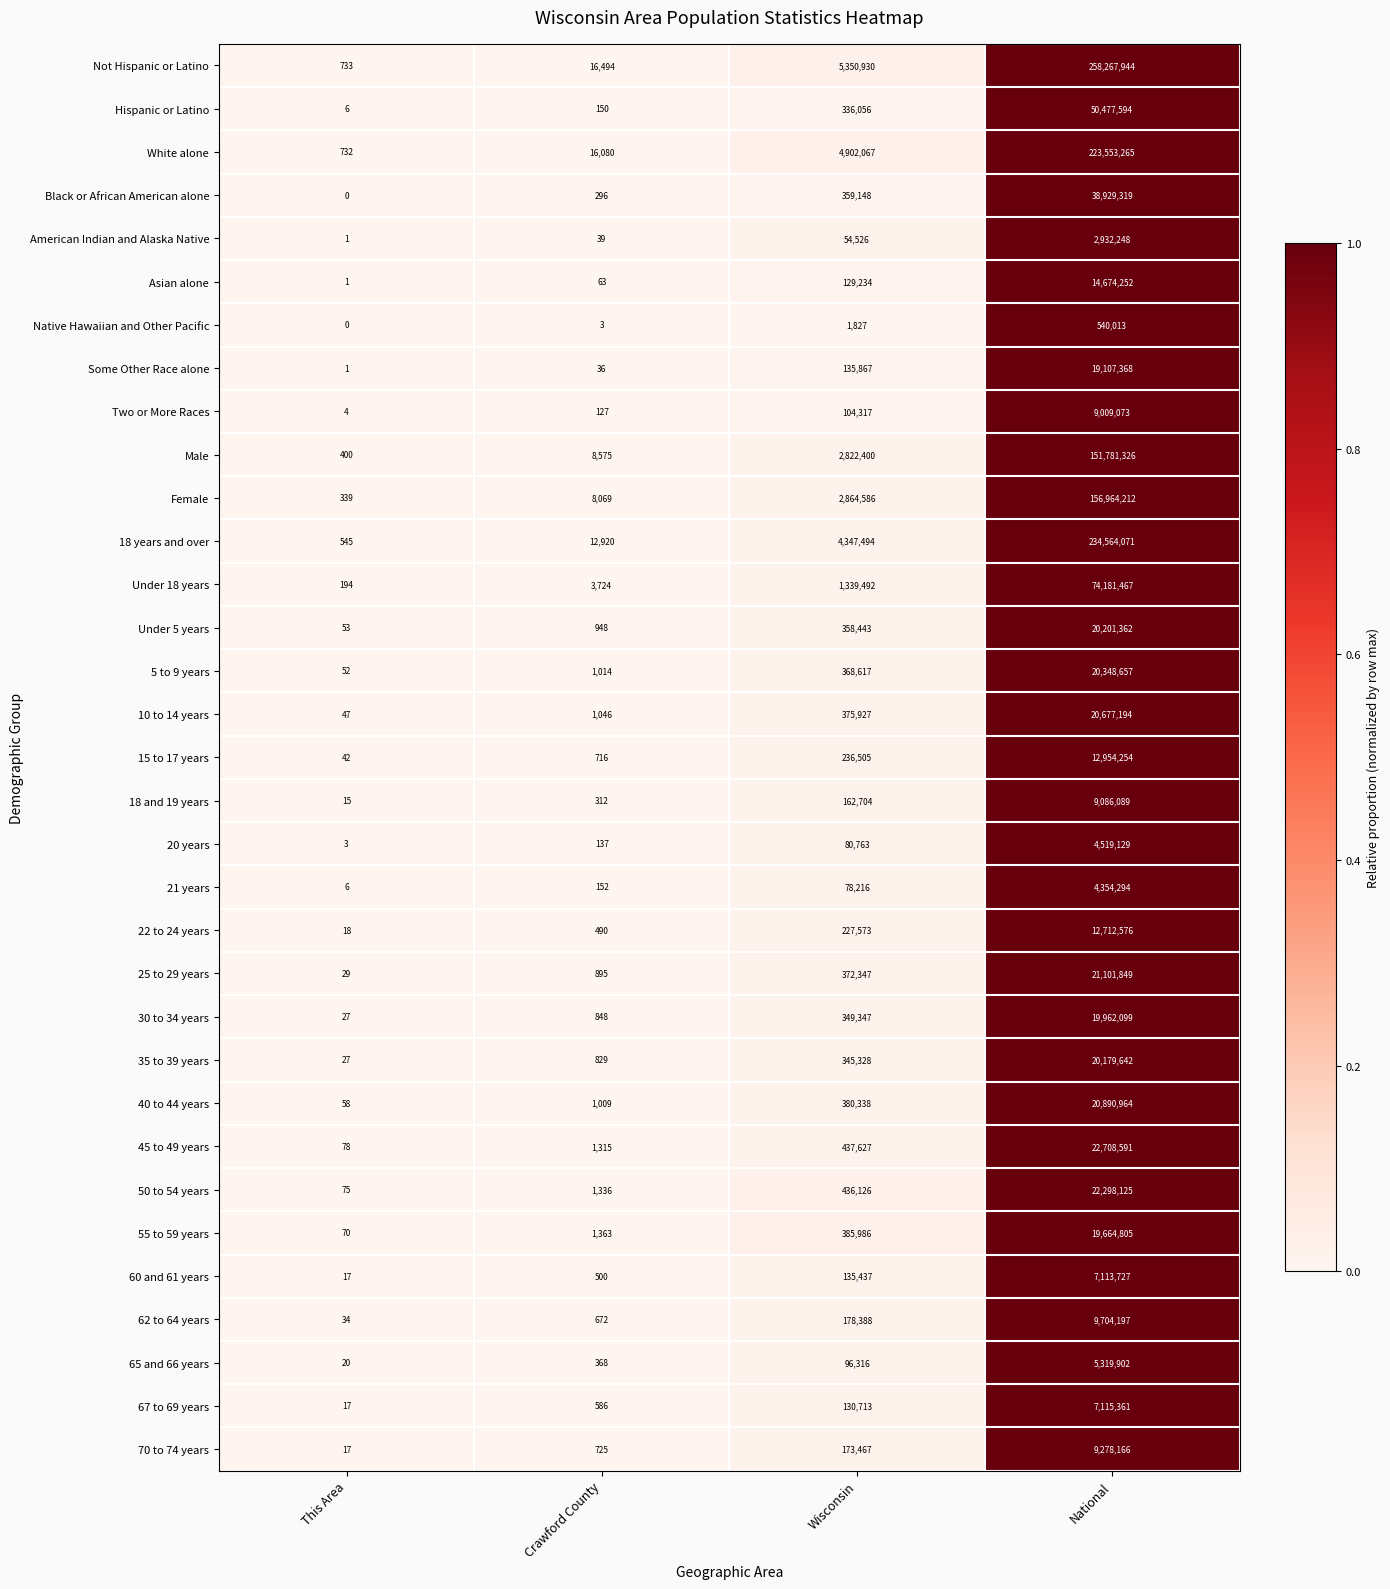

What is the sum of the Hispanic or Latino values at This Area and Wisconsin?

336062